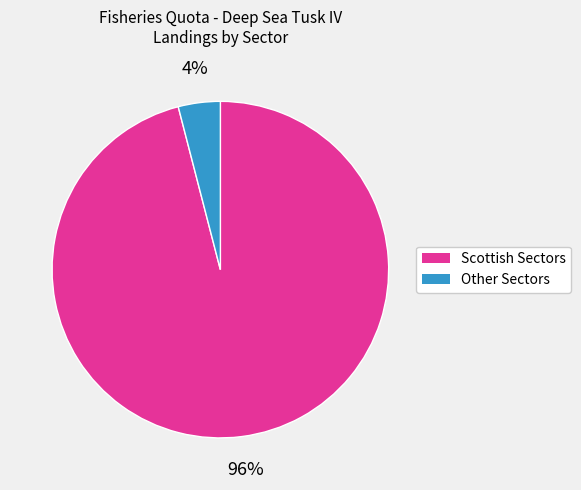

To the nearest percent, what is the average slice percentage?

50%